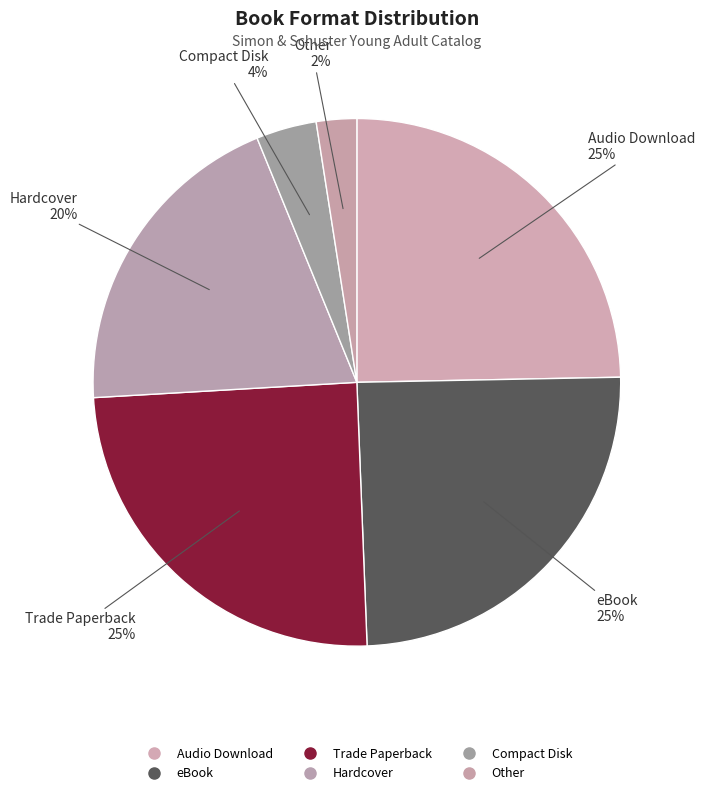

How many slices are in this pie chart?

6